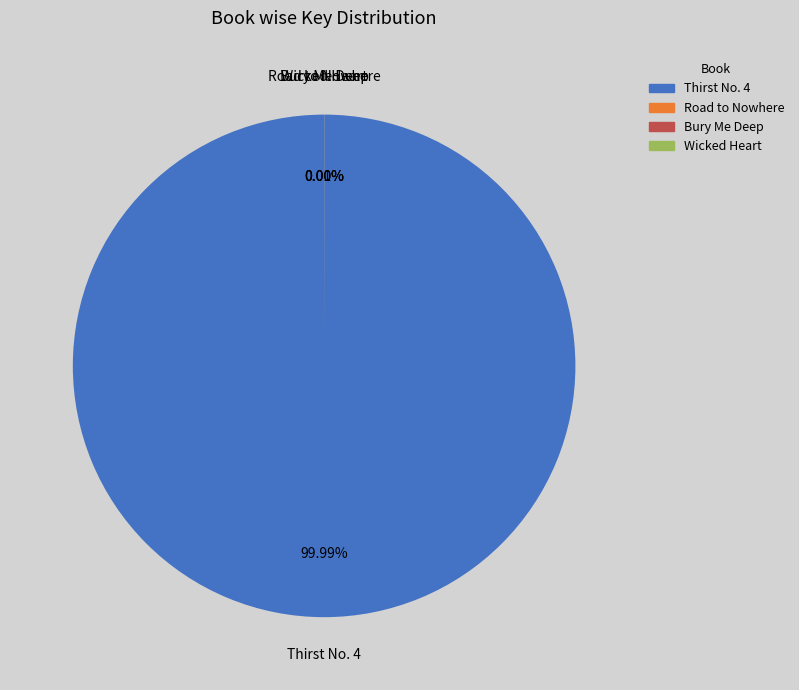

What is the majority slice?

Thirst No. 4